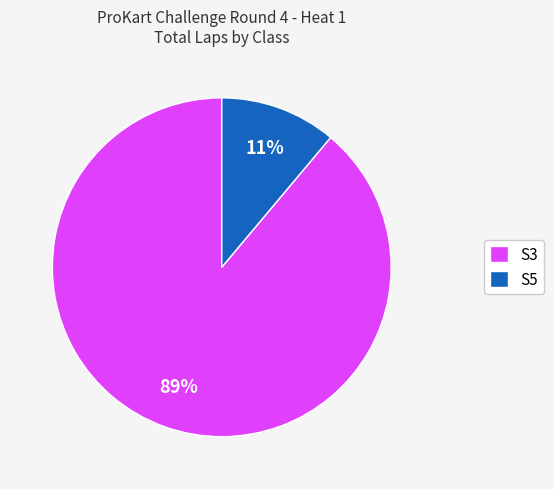

How many slices are in this pie chart?

2